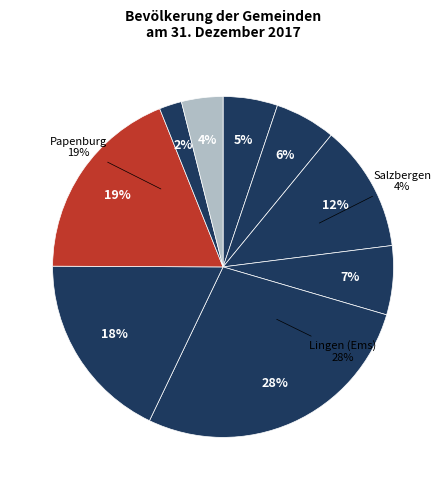

To the nearest percent, what is the combined percentage of Haren (Ems) and Salzbergen?

16%